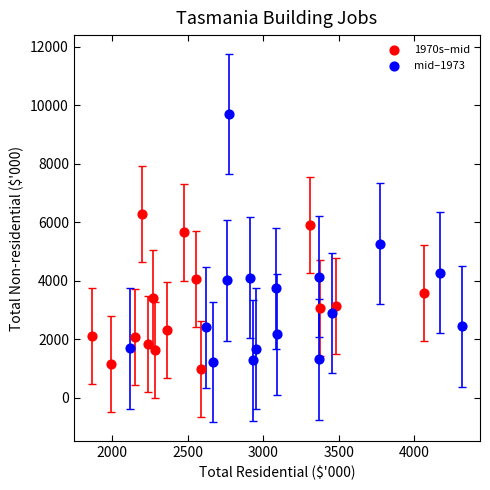

Which series has the largest Y range (max minus min)?

mid–1973